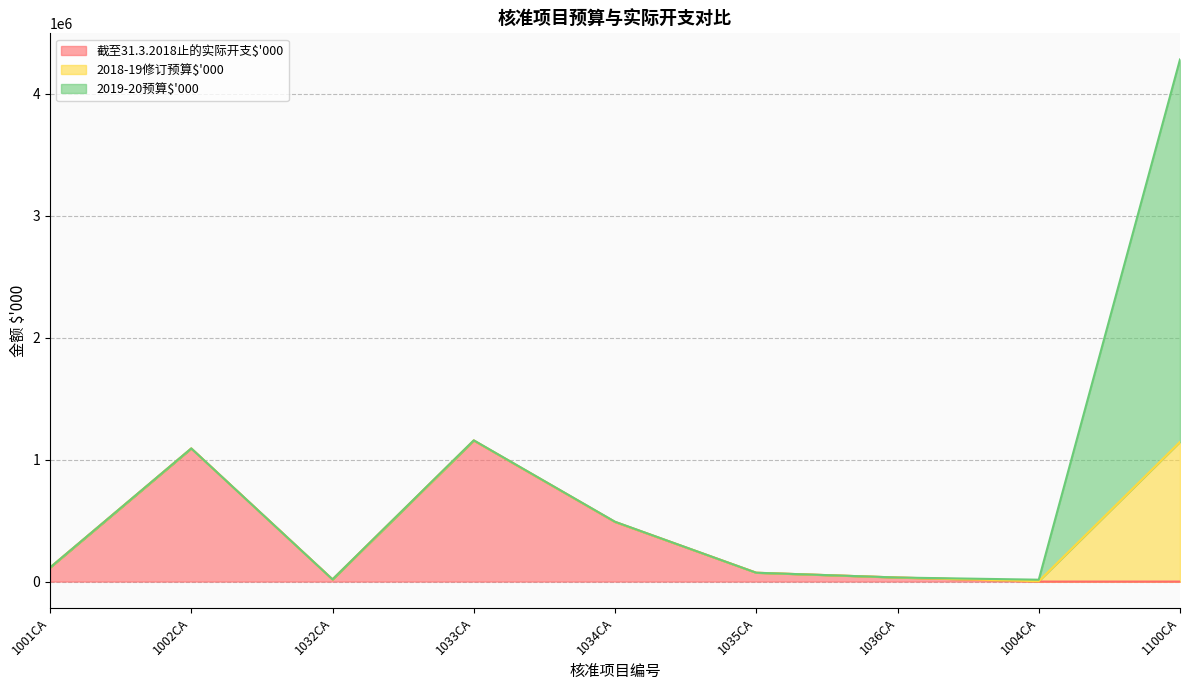

What is the difference between the highest and lowest values at 1034CA?

487377